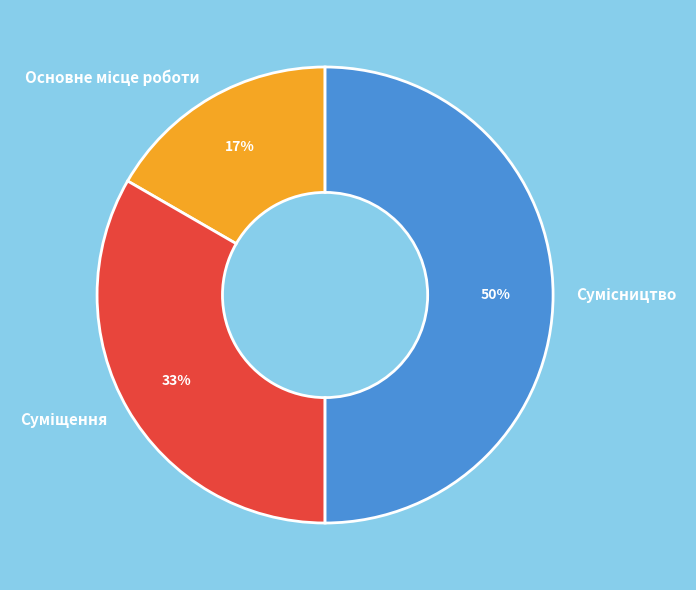

To the nearest percent, what is the difference between the largest and smallest slice percentages?

33%